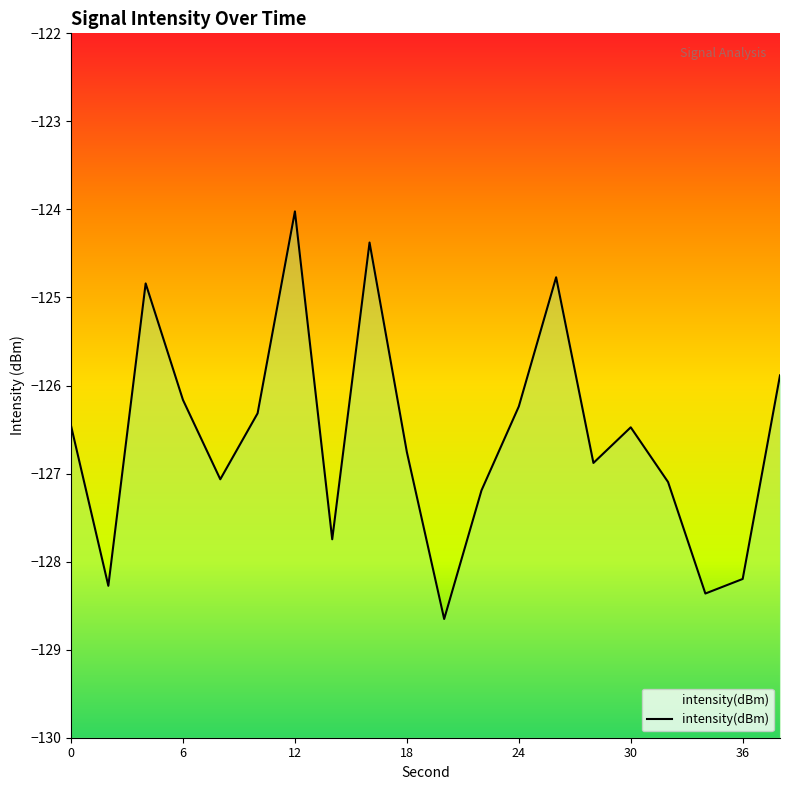

How many interior local peaks (higher than both neighbors) does the data have?

5